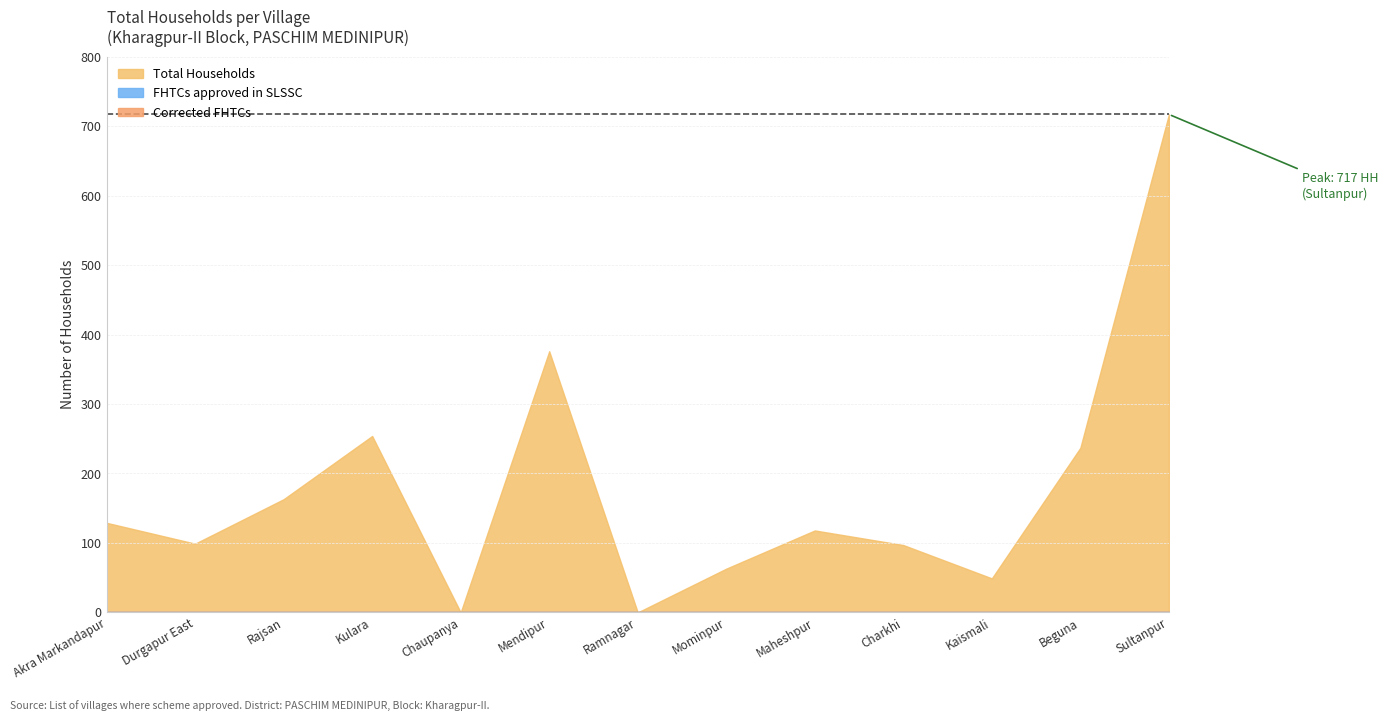

Between Mendipur and Beguna, which series saw the biggest shift?

Total Households